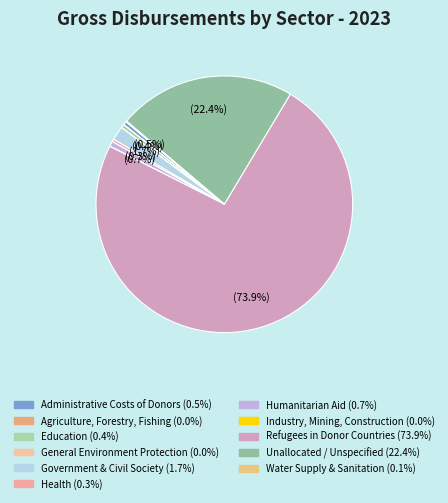

What is the smallest slice in the pie chart?

Agriculture, Forestry, Fishing